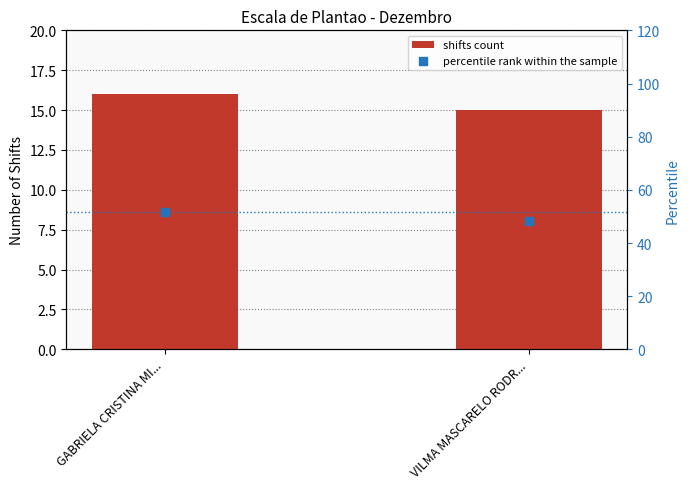

Which series contains the highest Y value?

percentile rank within the sample